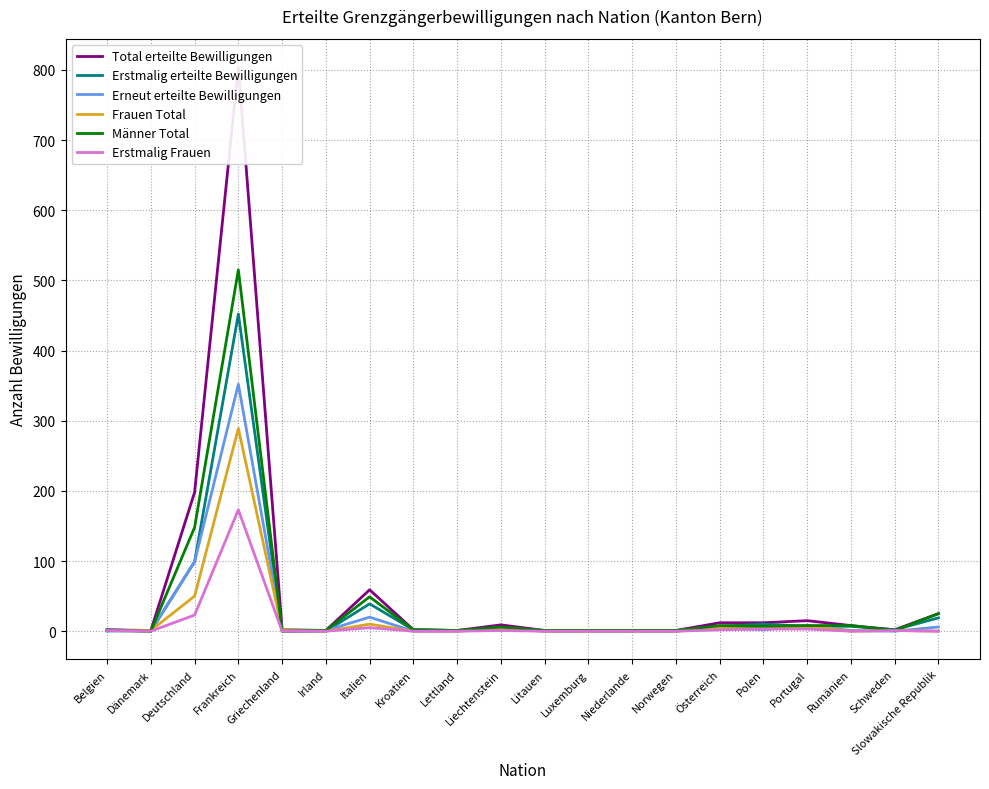

Is this an area chart (filled region under the line)?

No